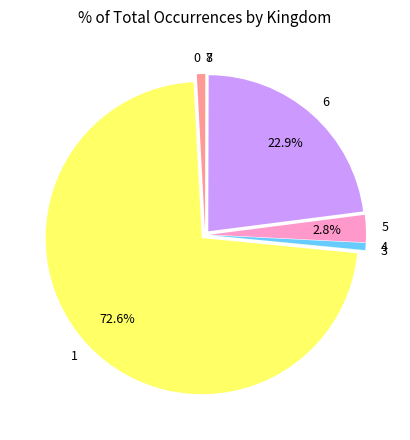

Combined, do 0 and 6 account for over 50%?

No